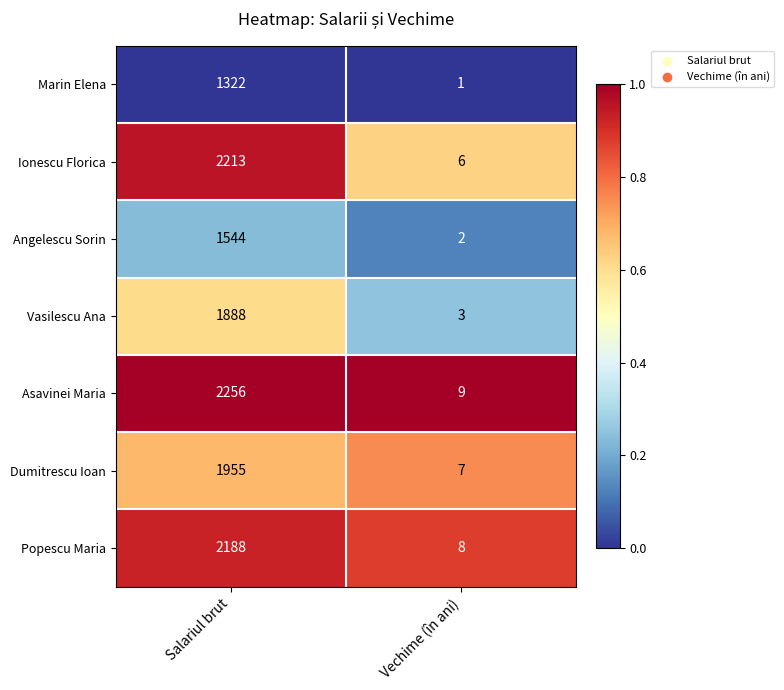

What is the total value across all series at Vechime (în ani)?

36